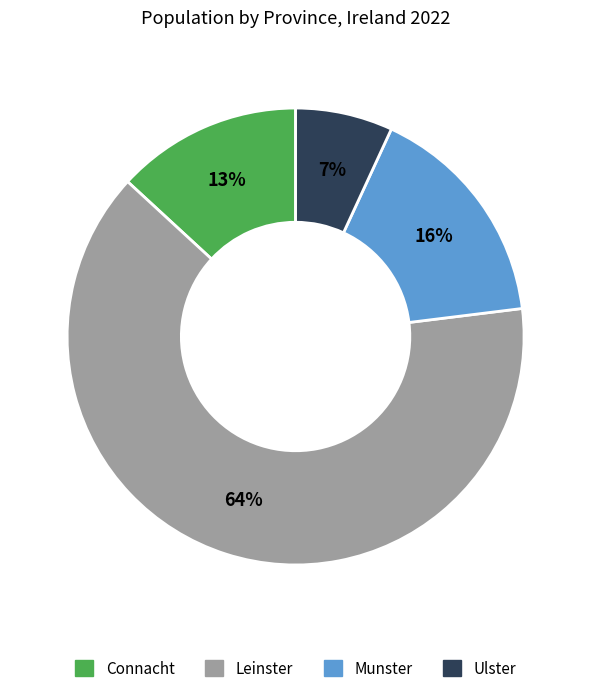

To the nearest percent, what percentage of the pie is Connacht?

13%